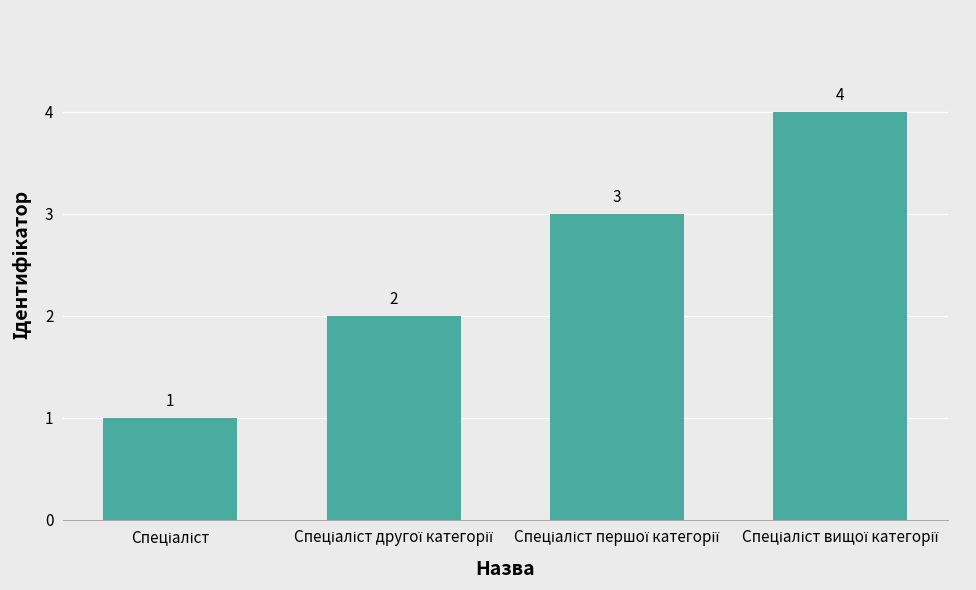

Count the values in the range 2 to 4.

3